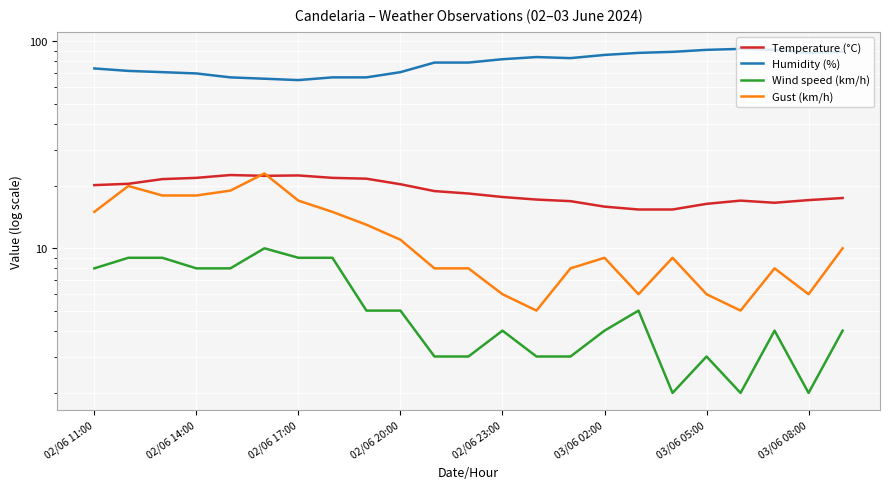

List the series in order of their peak value, lowest first.

Wind speed (km/h), Temperature (°C), Gust (km/h), Humidity (%)